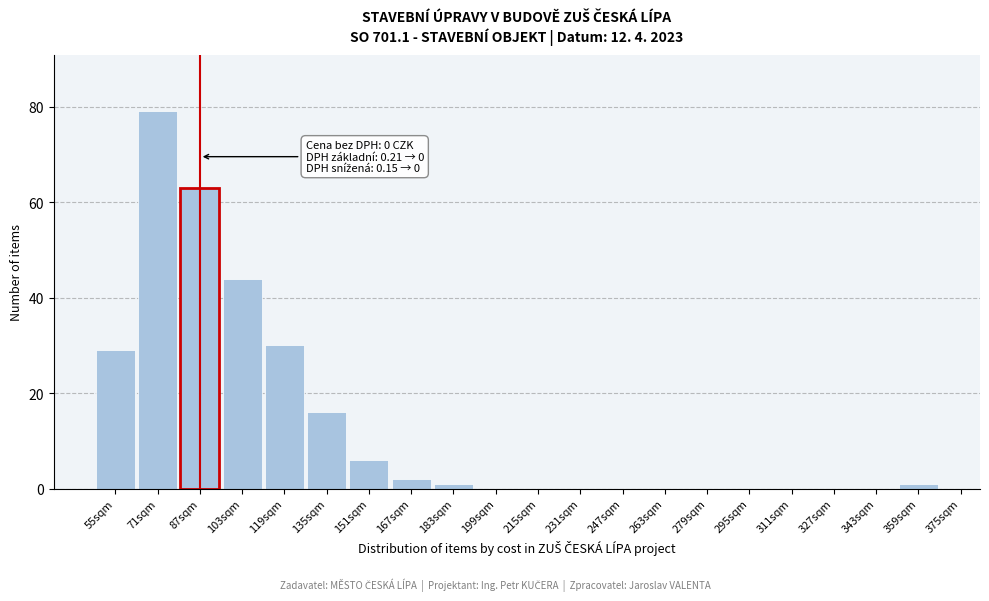

Reading right to left, list all the values displayed in this chart.

359sqm=1	343sqm=0	327sqm=0	311sqm=0	295sqm=0	279sqm=0	263sqm=0	247sqm=0	231sqm=0	215sqm=0	199sqm=0	183sqm=1	167sqm=2	151sqm=6	135sqm=16	119sqm=30	103sqm=44	87sqm=63	71sqm=79	55sqm=29